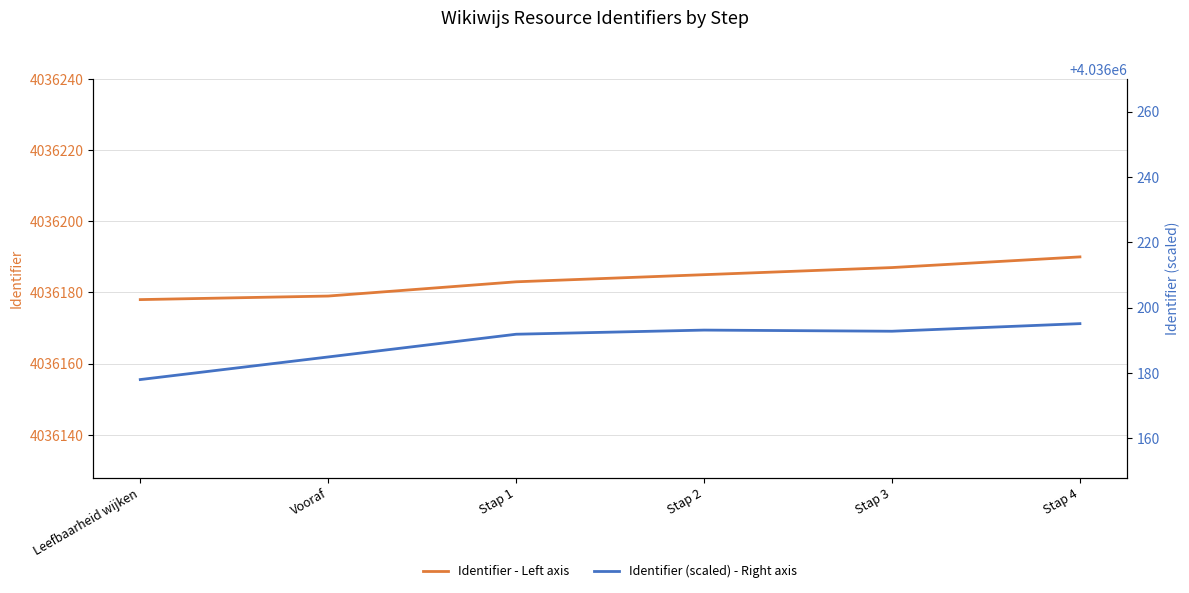

What is the difference between the Identifier (scaled) - Right axis values at Leefbaarheid wijken and Stap 3?

14.8